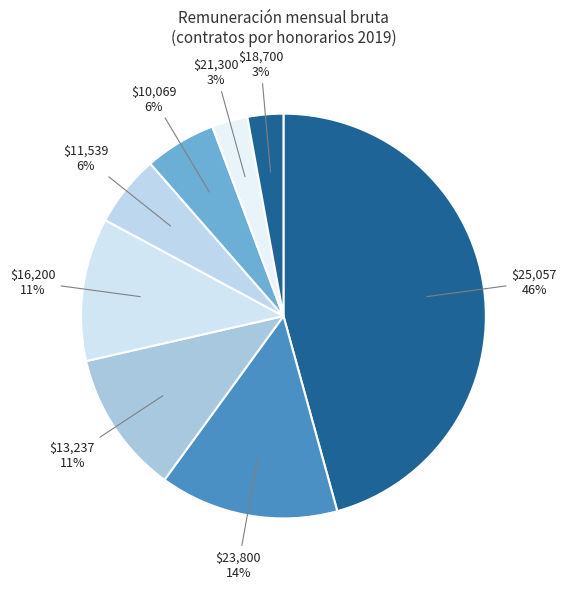

Is it true that $16,200 is 11% of the pie?

True